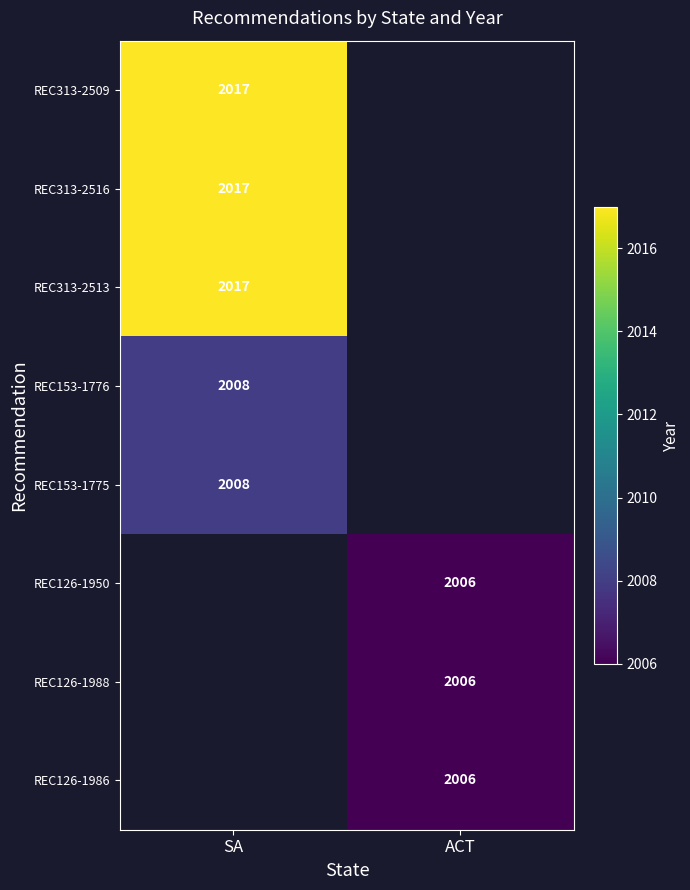

At how many categories does at least one series exceed 2013?

1